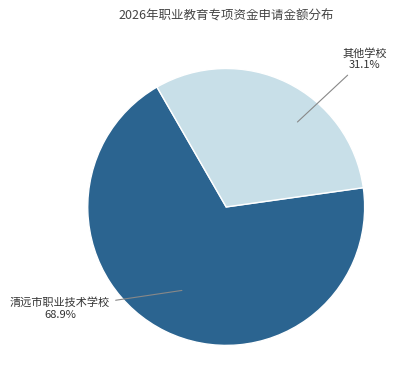

Is there a majority slice in this chart?

Yes